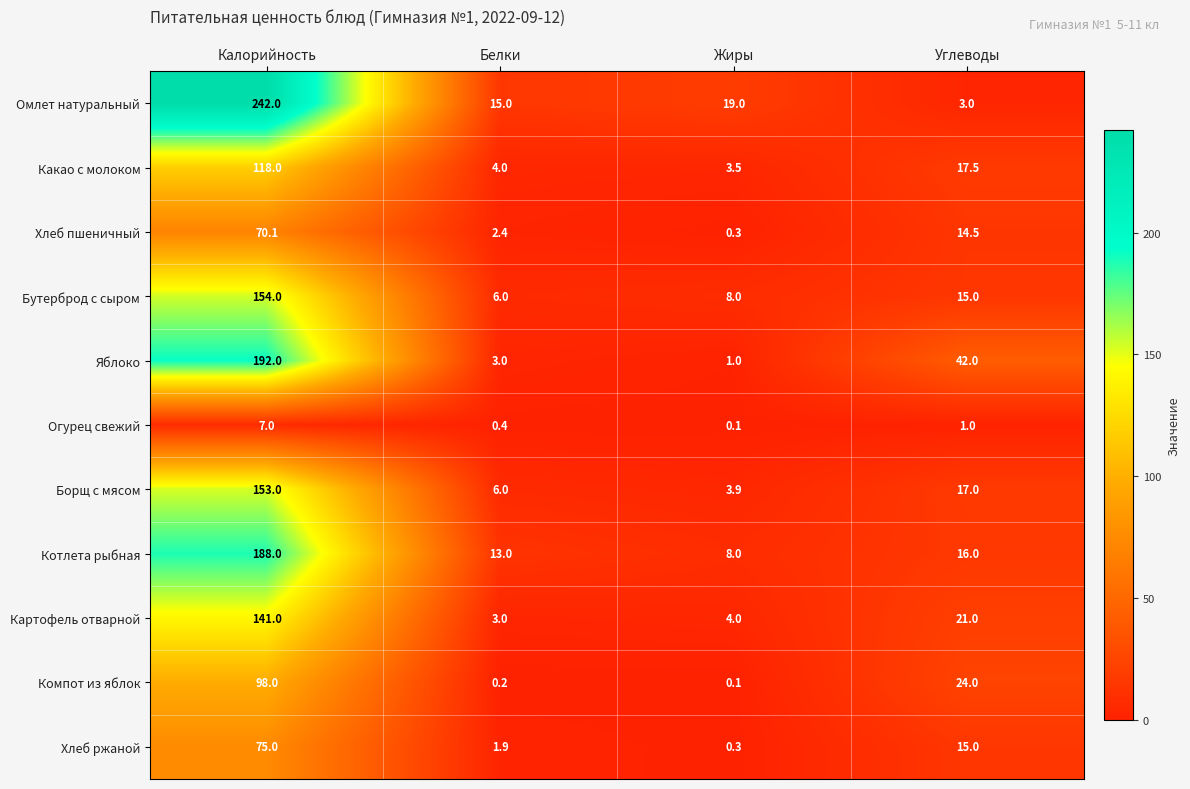

At which category is the sum across all series the highest?

Калорийность